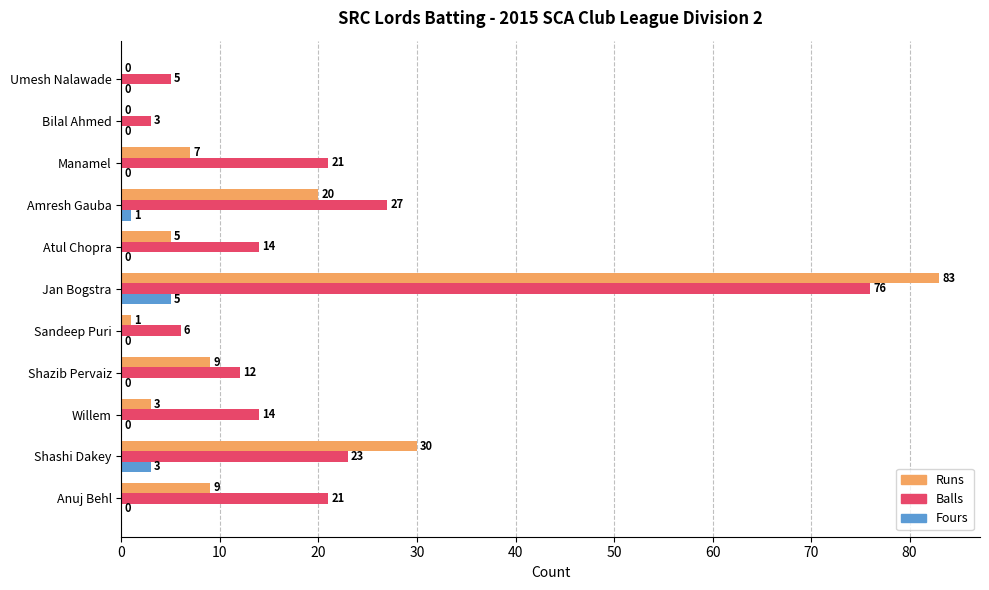

How many categories are shown in the chart?

11